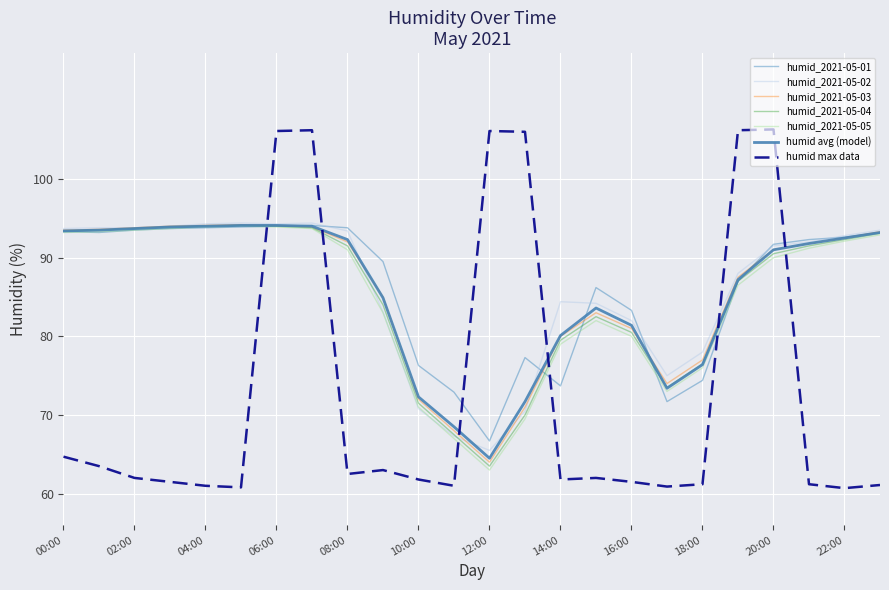

At how many categories does at least one series exceed 0?

24